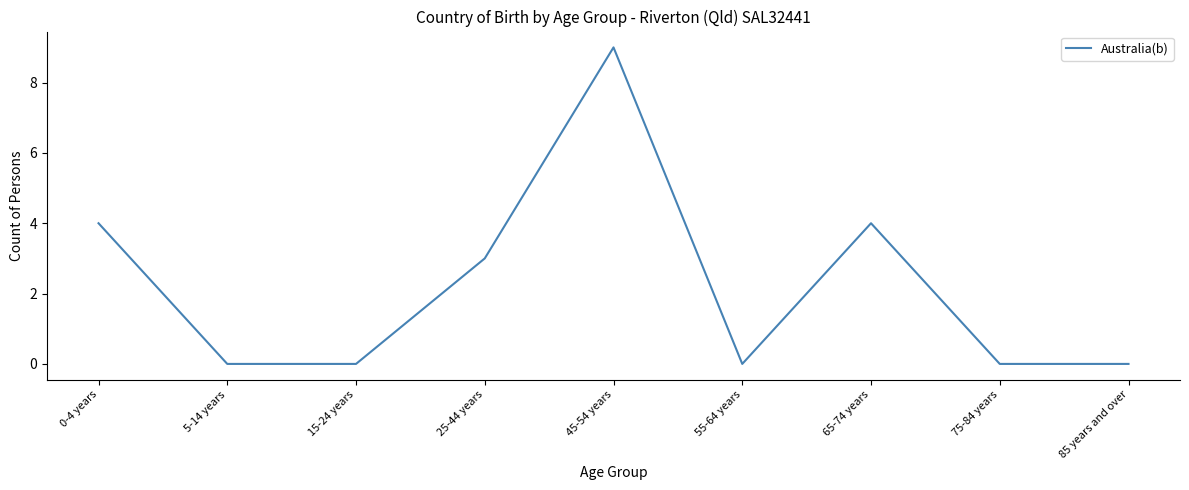

What is the maximum value shown in the chart?

9